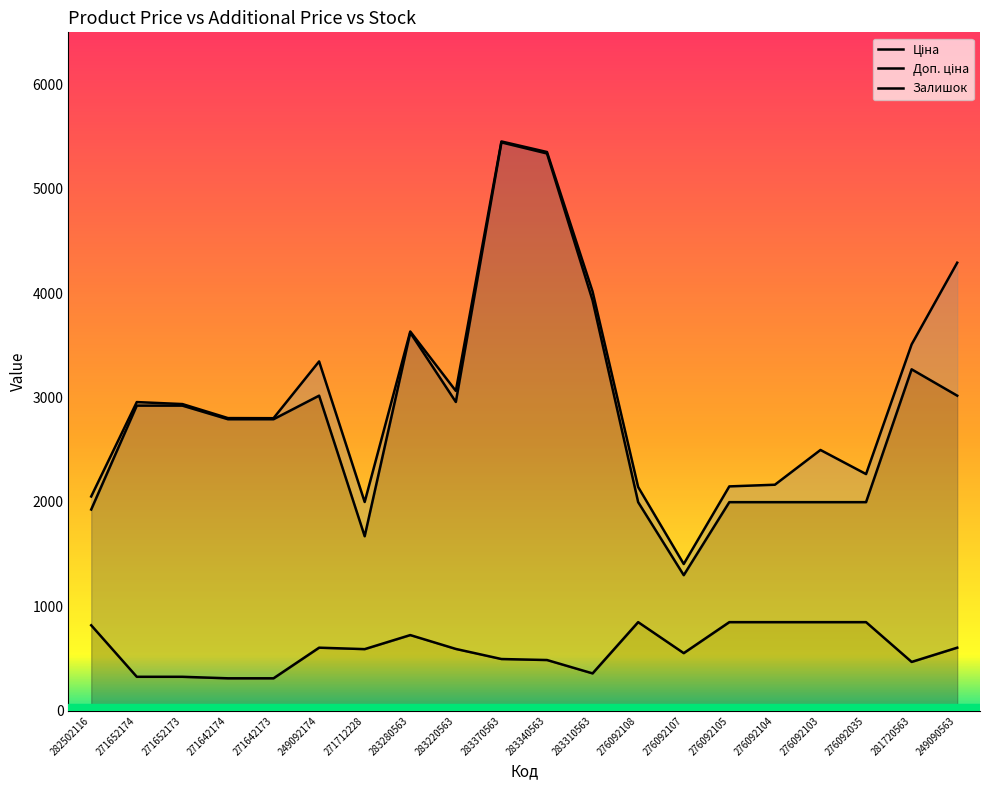

At which category is the sum across all series the highest?

283370563